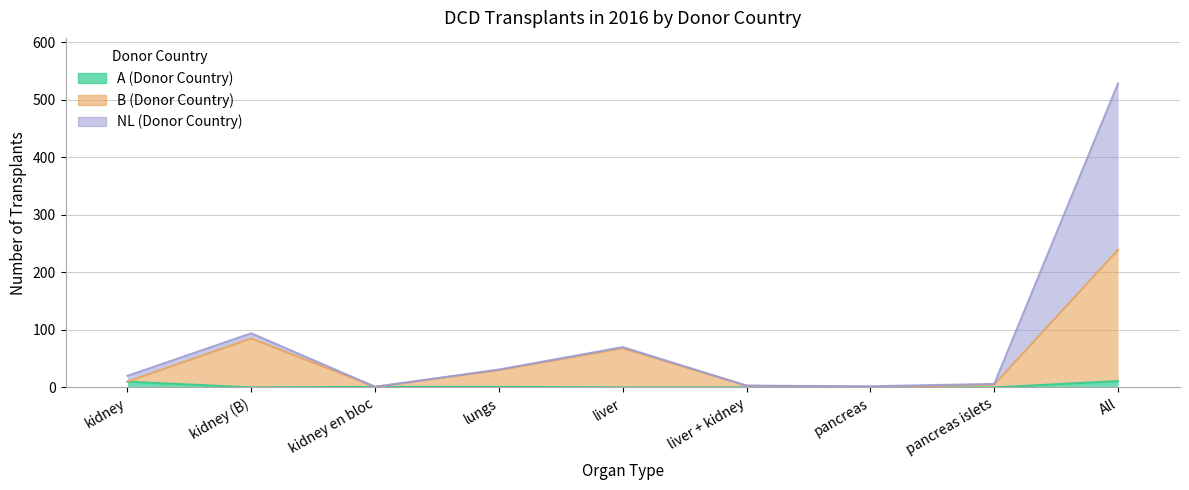

True or false: A has a value of 0 at kidney (B).

True